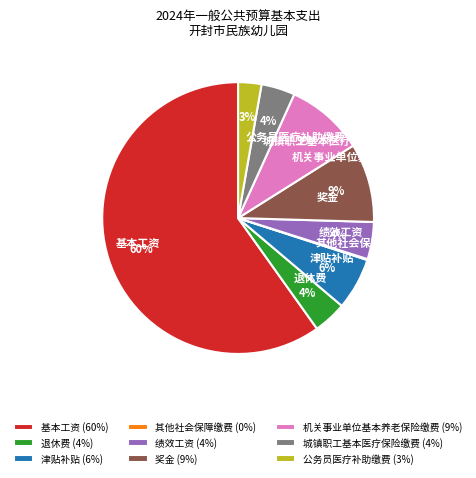

True or false: 绩效工资 accounts for 12% of the total.

False